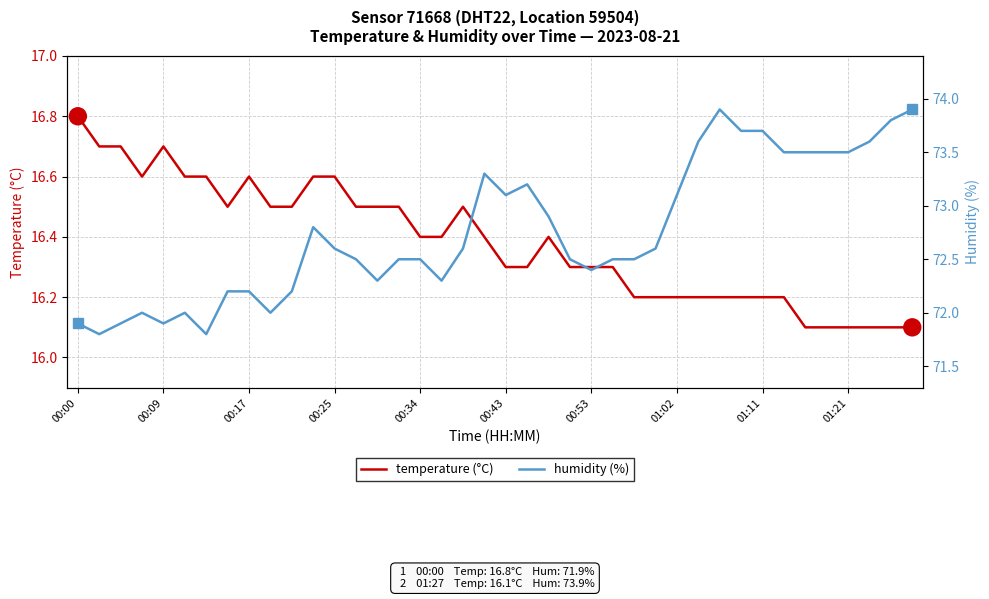

What is the minimum value for humidity?

71.8